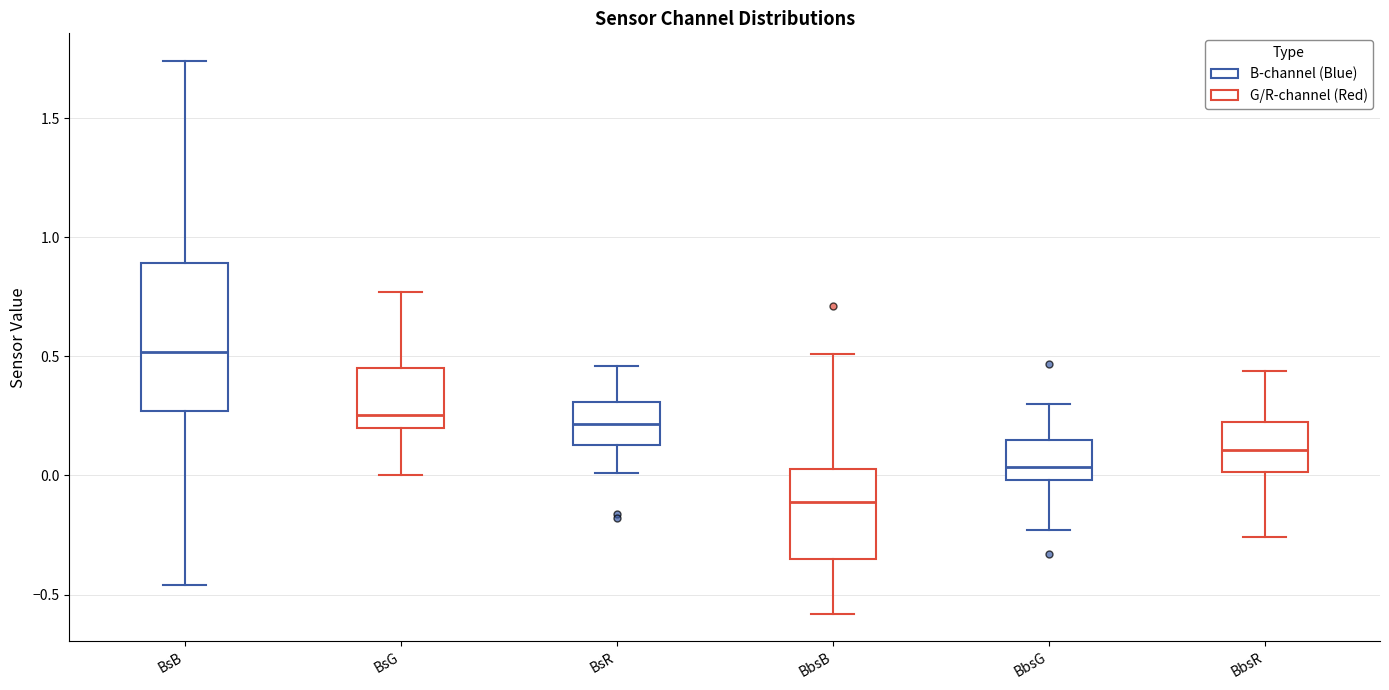

Where does the lower whisker of the box for BsR end on the y-axis? The values are not printed on the chart, so give them approximately, as read against the axis.

0.00